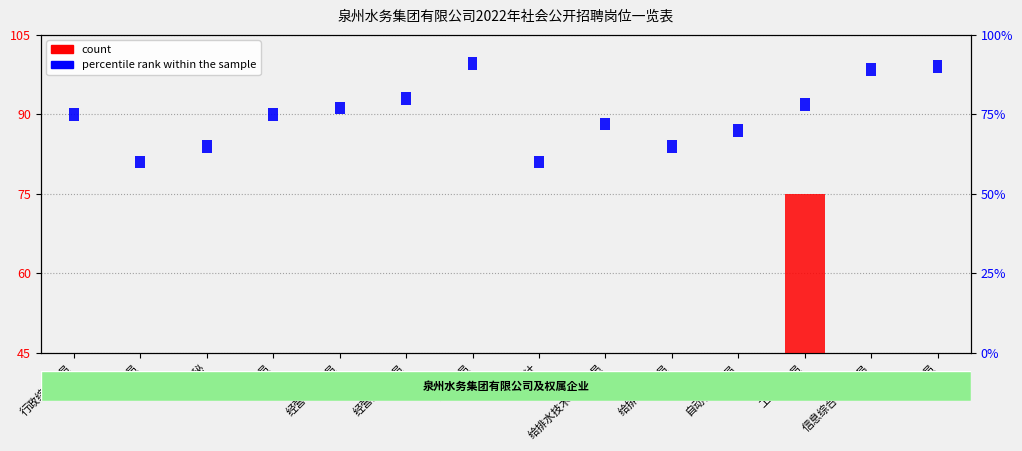

What is the average value of the count series?

31